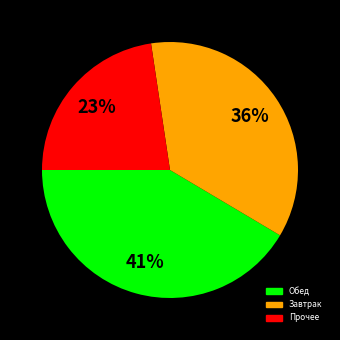

Is there any slice that represents more than half of the pie?

No